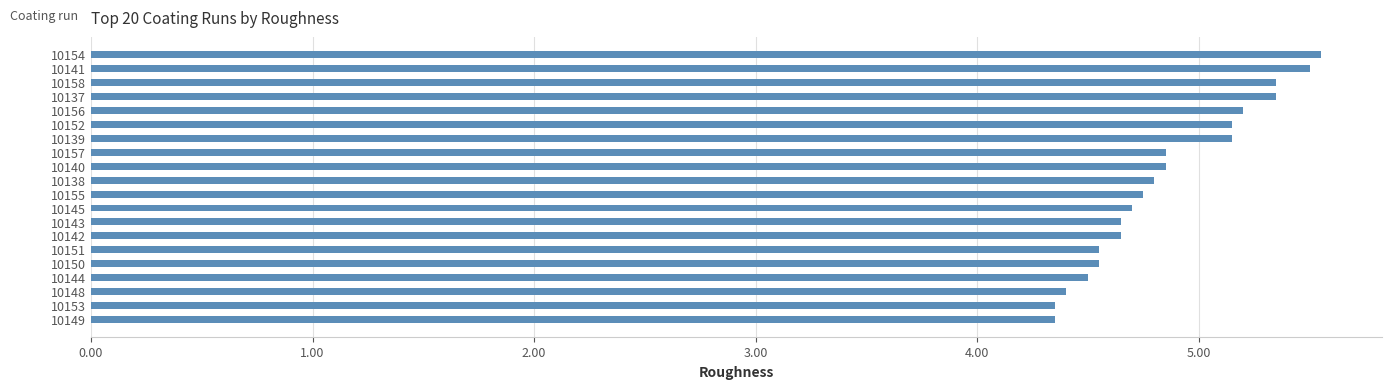

How many bars are there in total?

20